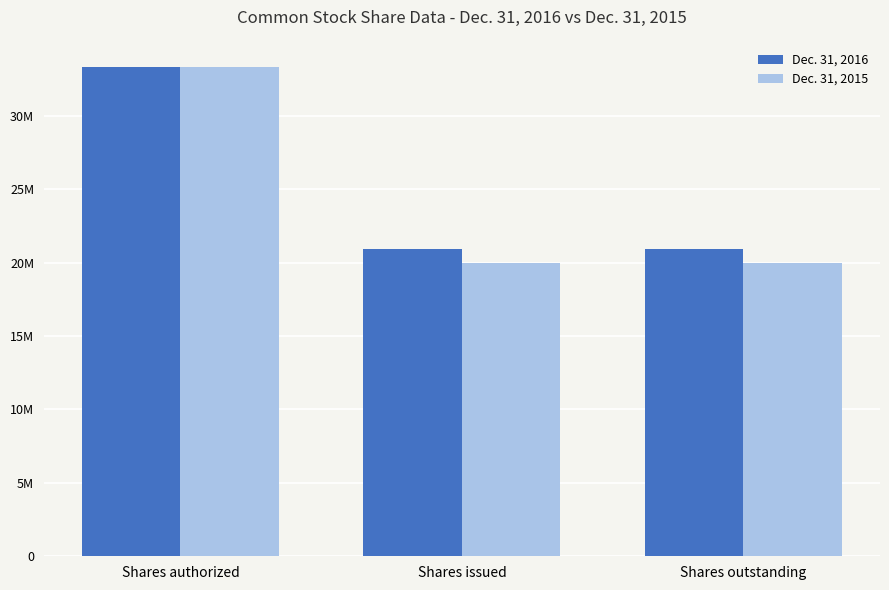

List the labels in order of Dec. 31, 2016 value, largest first.

Shares authorized, Shares issued, Shares outstanding